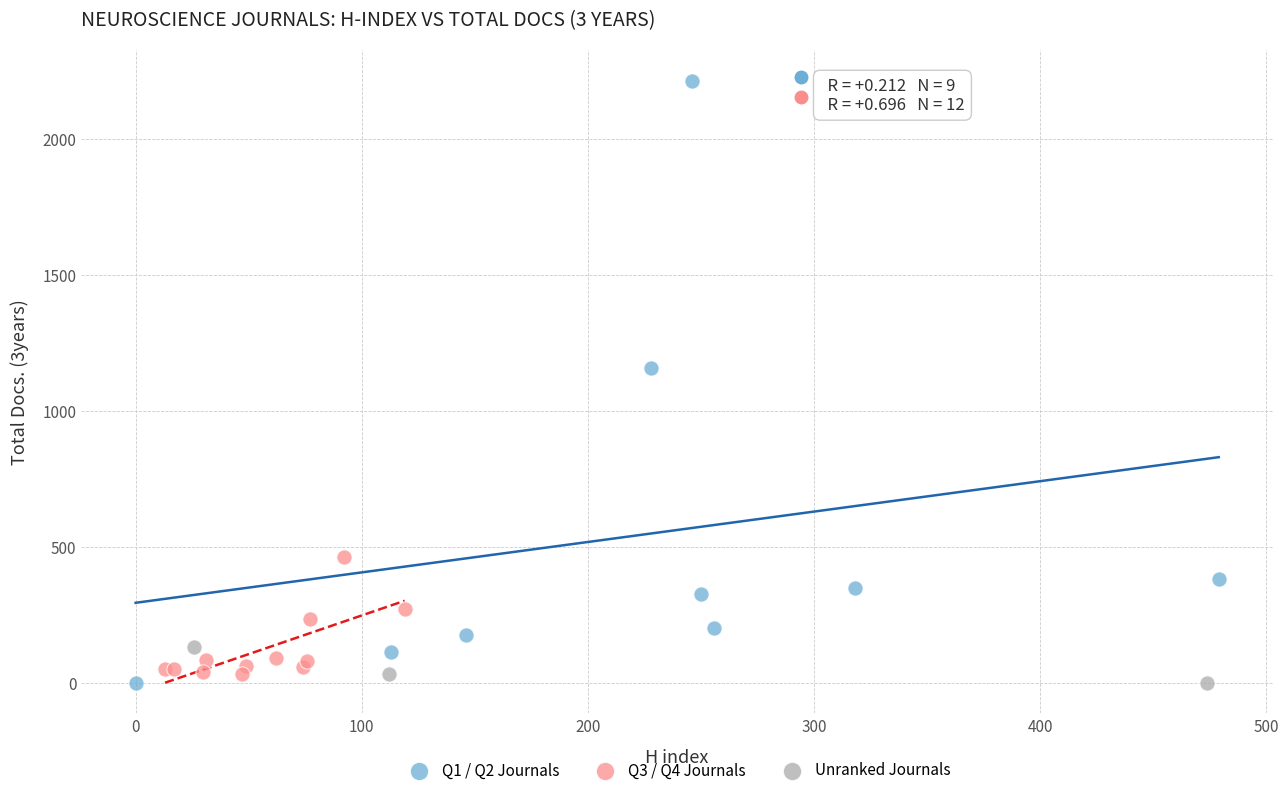

Which series reaches the maximum Y coordinate?

Q1 / Q2 Journals